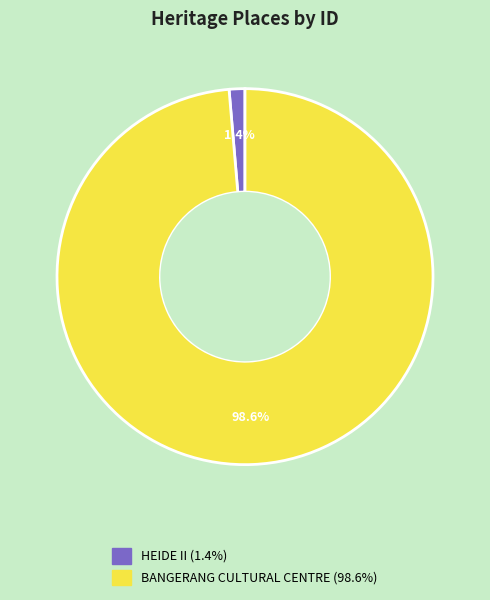

What percentage is the HEIDE II slice, to the nearest percent?

1%